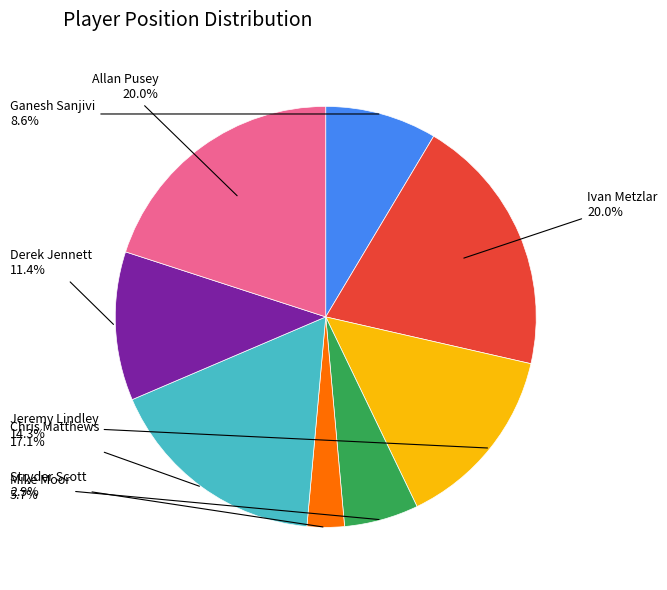

Is there any slice that represents more than half of the pie?

No